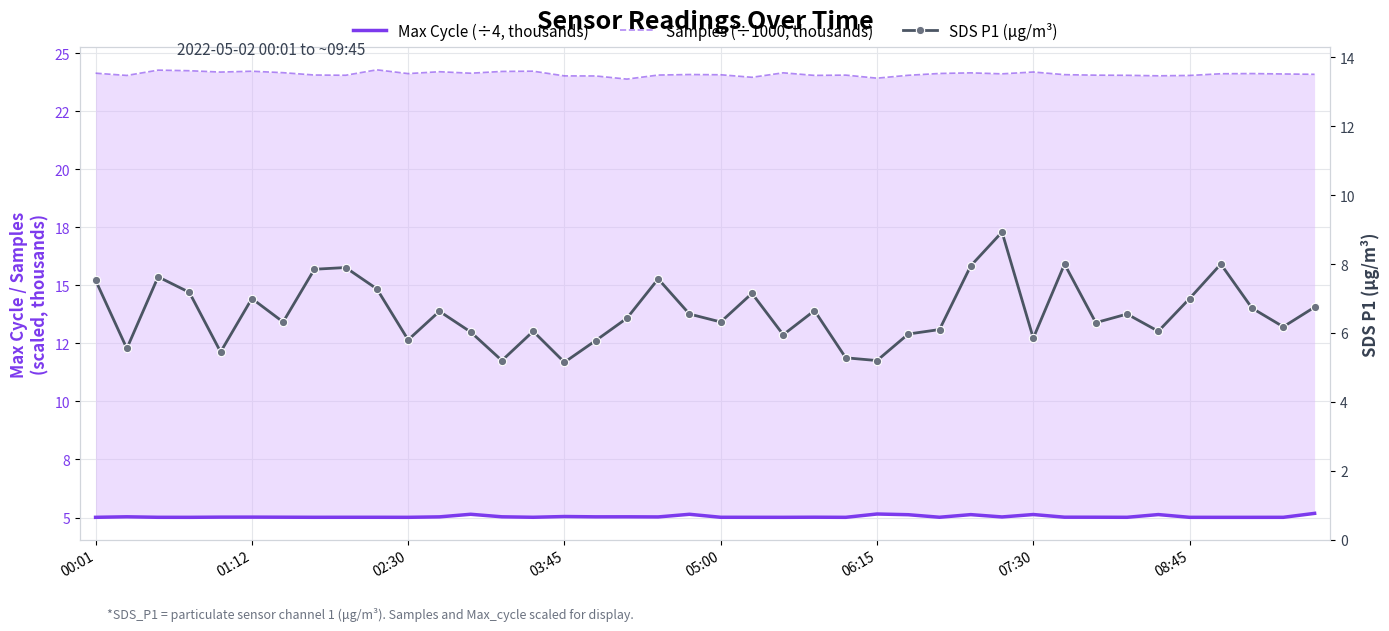

The Max Cycle (÷4, thousands) series shows 9.0 at 11. True or false?

False